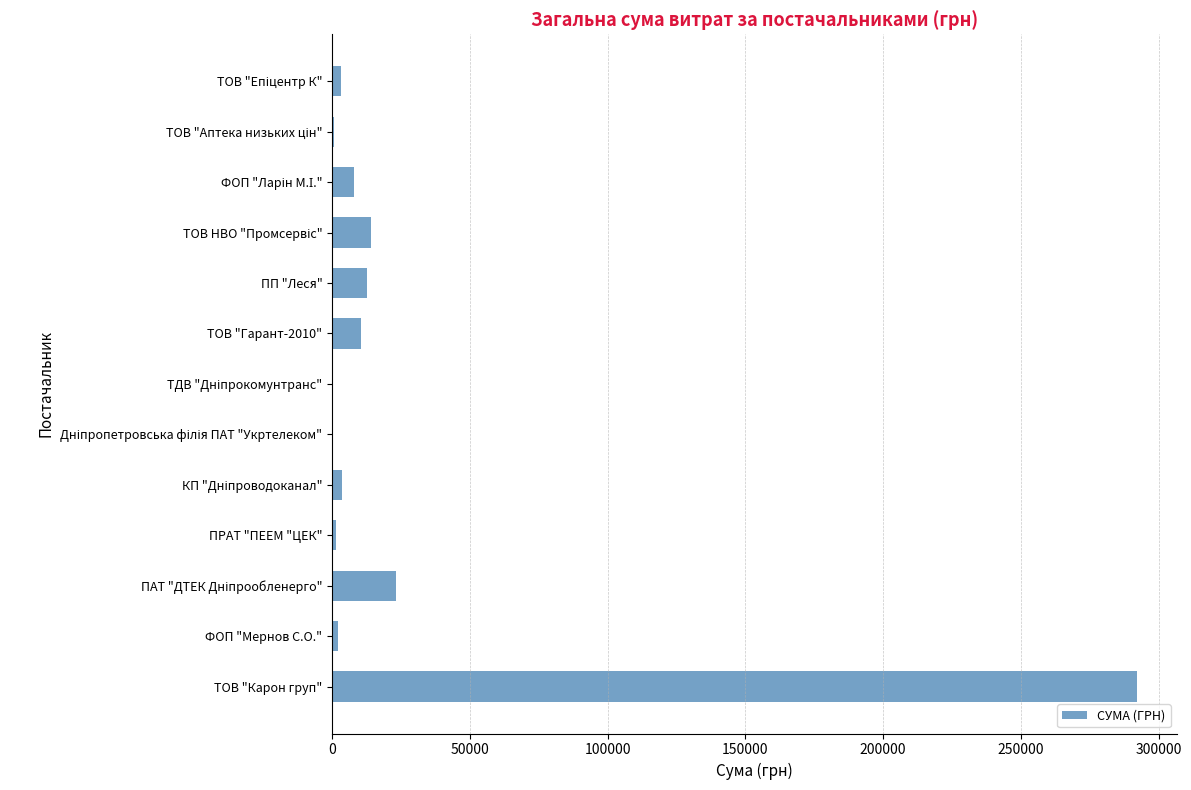

At which category does the chart reach its peak across all series?

ТОВ "Карон груп"